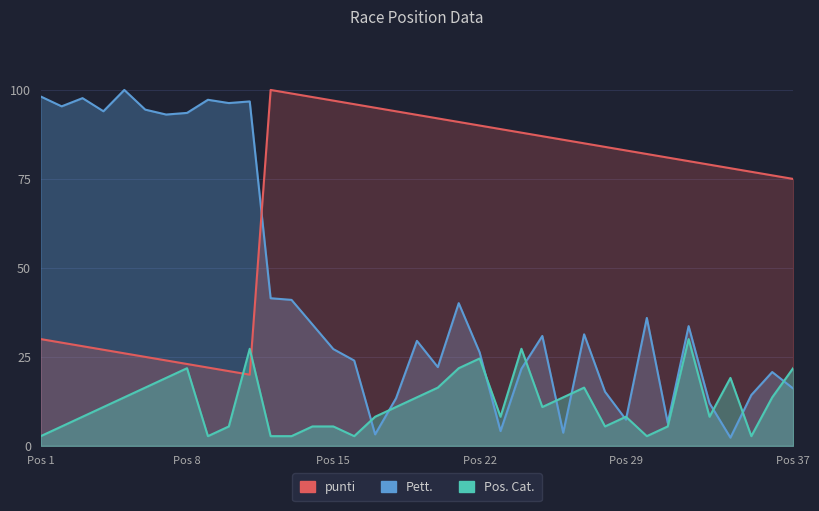

What are all the series names shown in the legend?

Pett., punti, Pos. Cat.